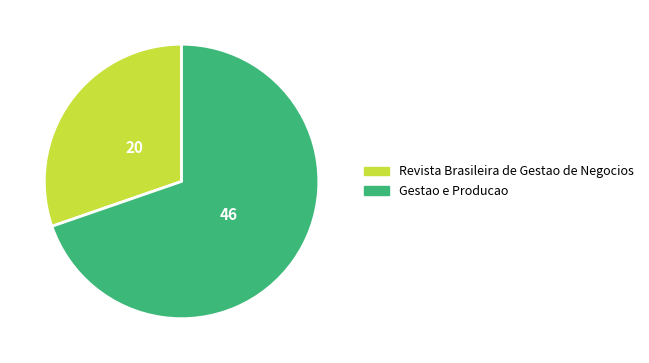

Does Revista Brasileira de Gestao de Negocios represent more than half of the total?

No